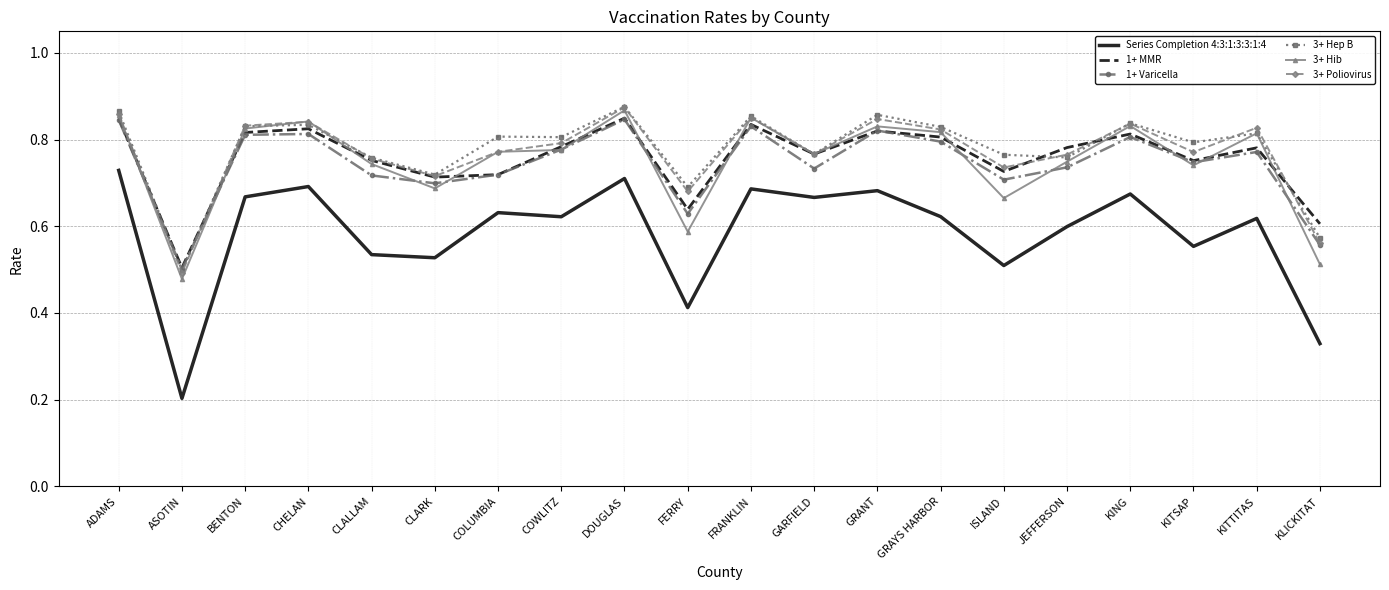

What are all the series names shown in the legend?

Series Completion 4:3:1:3:3:1:4, 1+ MMR, 1+ Varicella, 3+ Hep B, 3+ Hib, 3+ Poliovirus